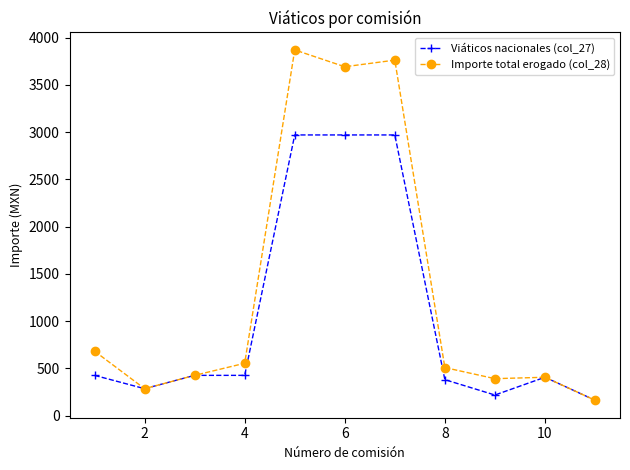

Which series has the largest range (max minus min)?

Importe total erogado (col_28)